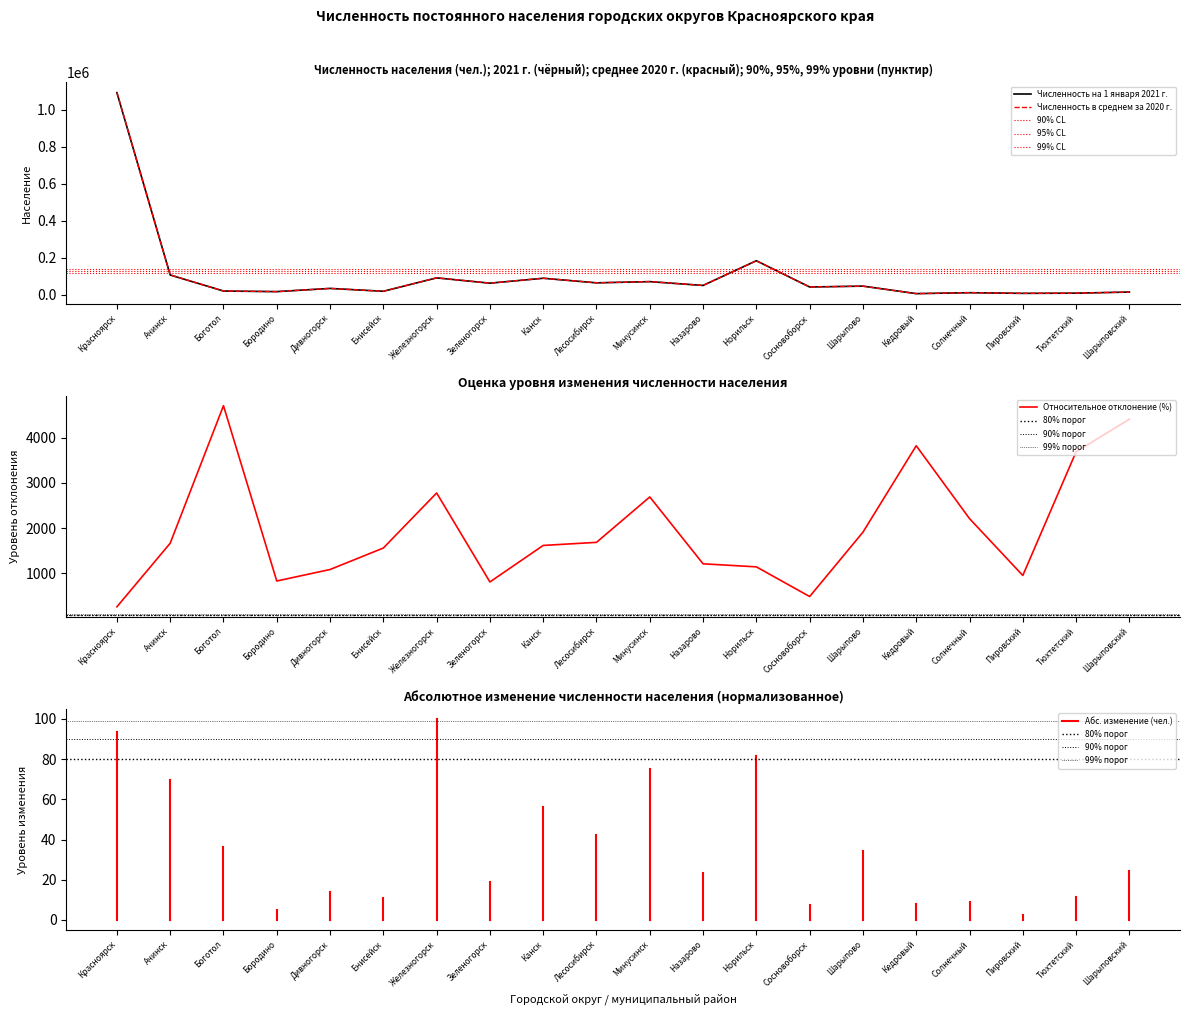

What is the label of the 12th point from the right?

Канск